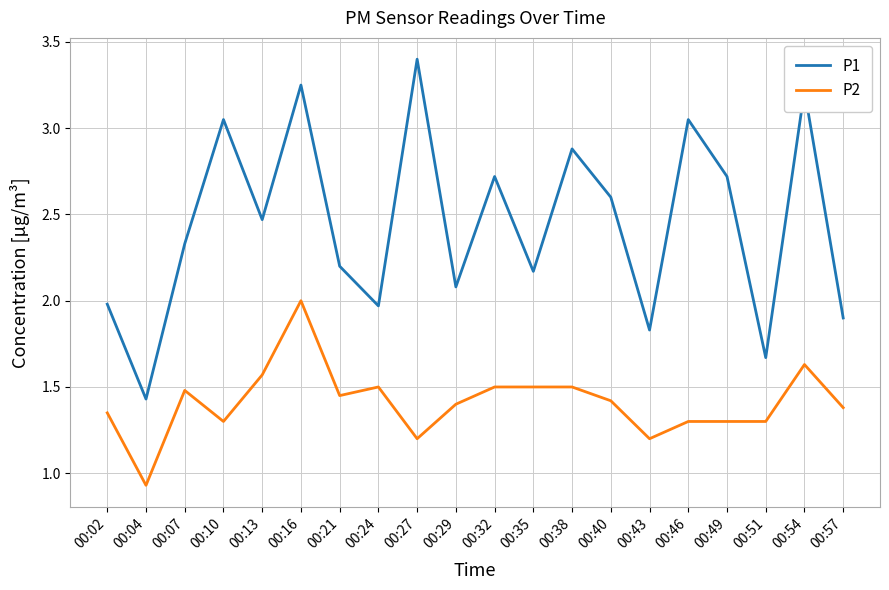

How many interior local valleys does the P1 series have?

7